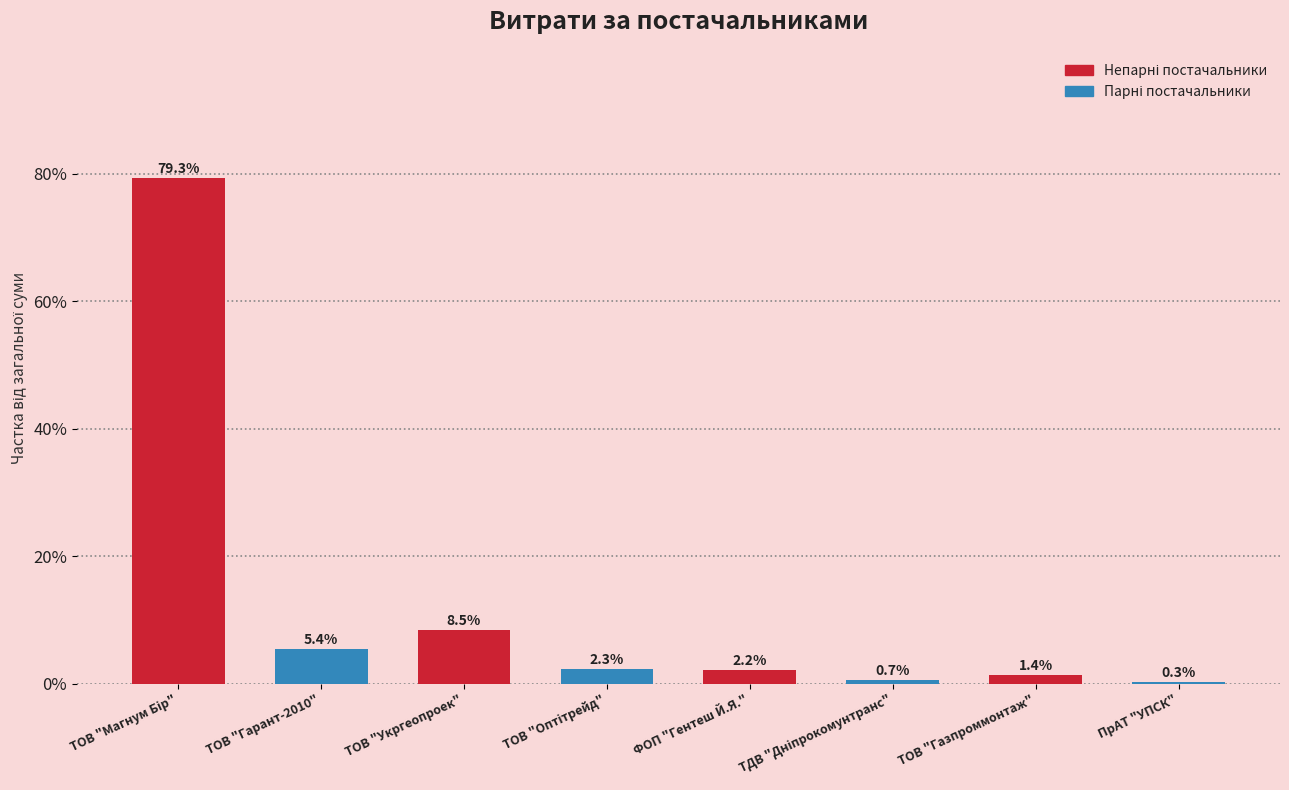

What is the sum of all values?

100.0